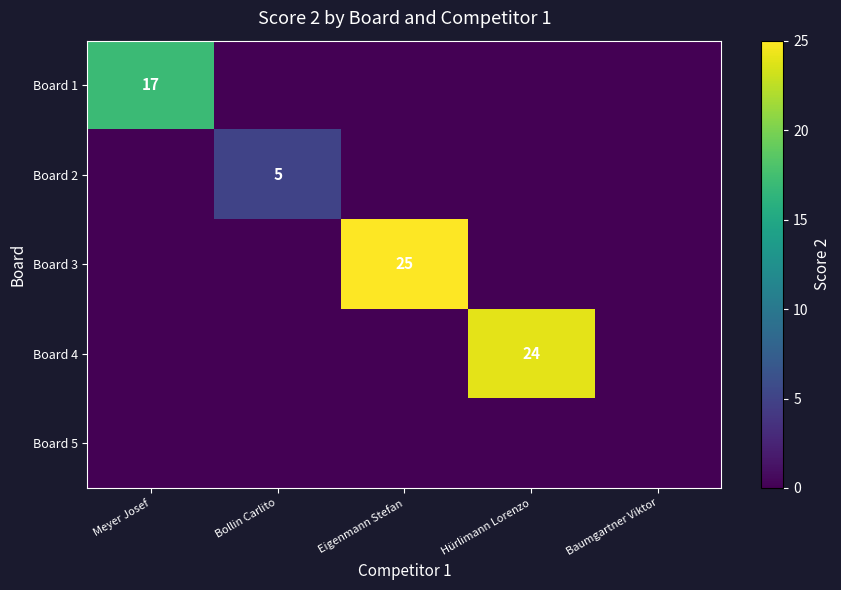

At which category is the sum across all series the highest?

Eigenmann Stefan